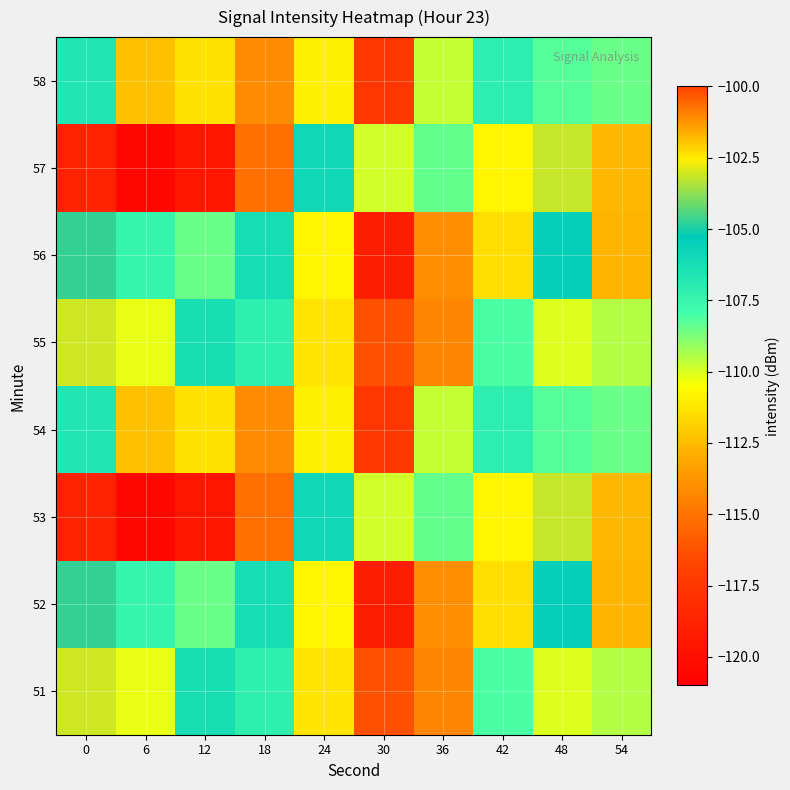

How many data points does each series have?

10